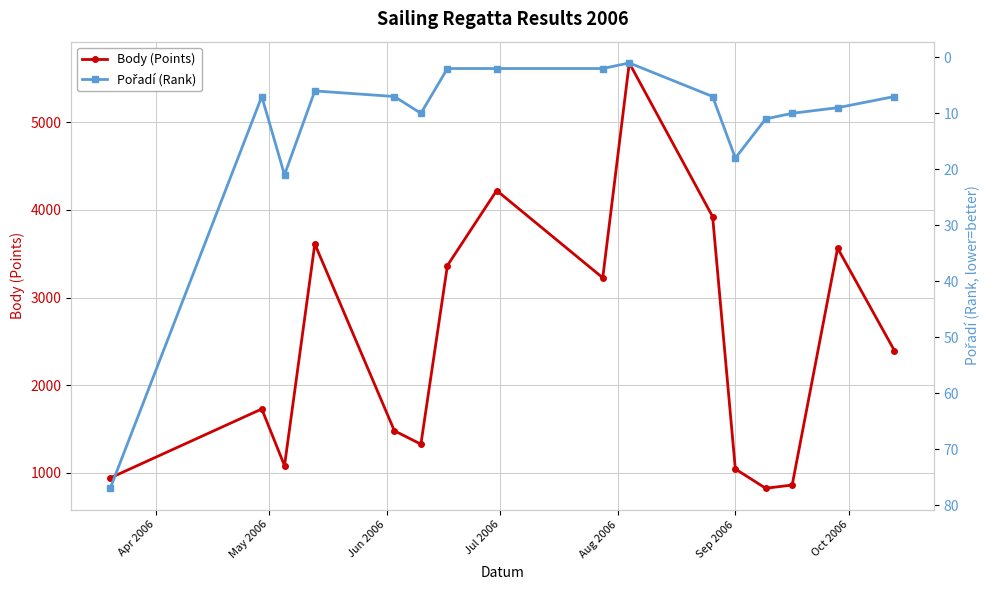

Reading right to left, what are all the values shown in this chart?

Body (Points): 2393	3563	860	823	1043	3923	5677	3225	4221	3365	1326	1479	3611	1081	1728	941
Pořadí (Rank): 7	9	10	11	18	7	1	2	2	2	10	7	6	21	7	77